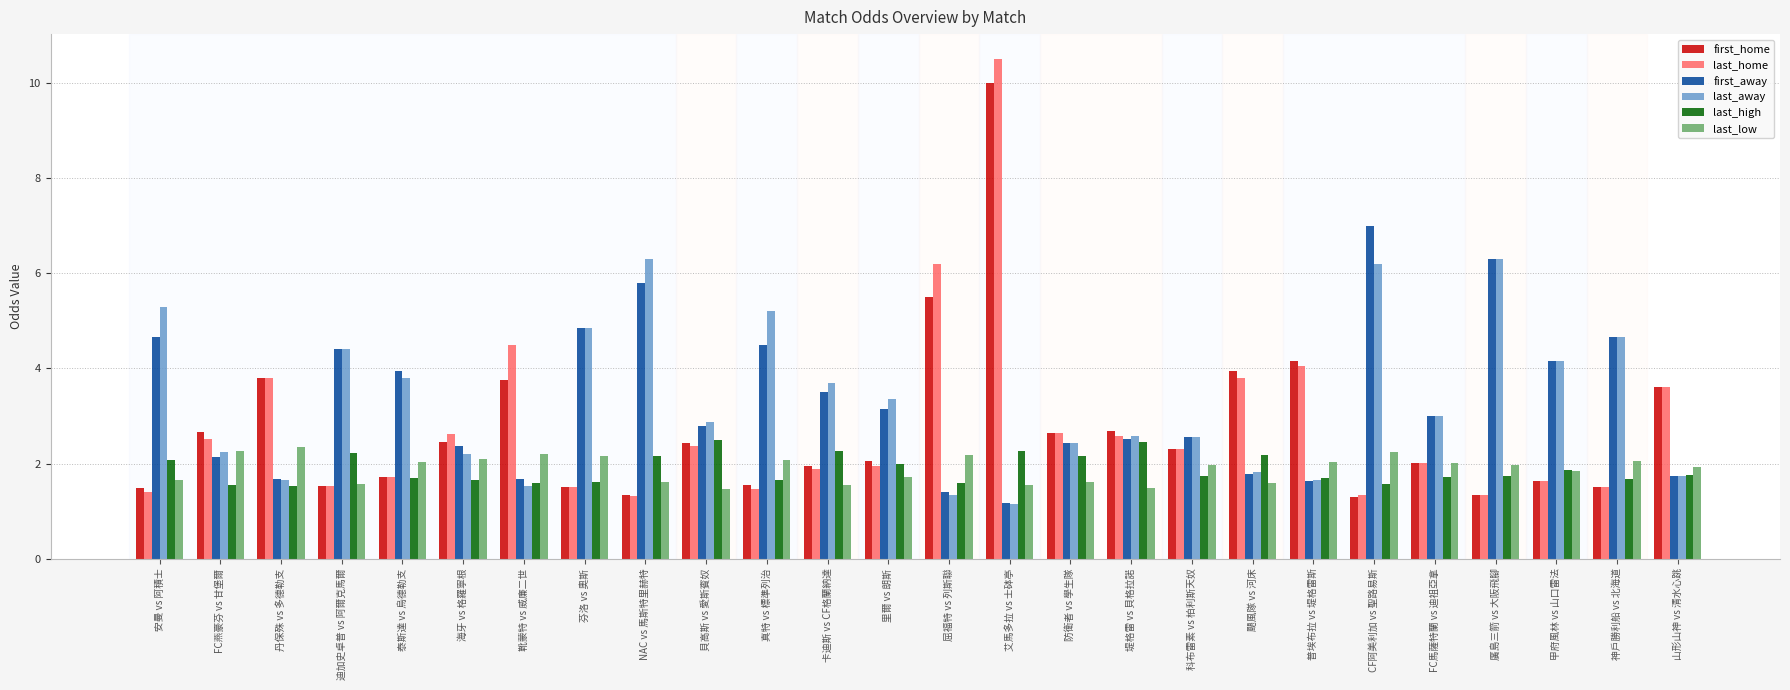

What is the average value of the last_away series?

3.3